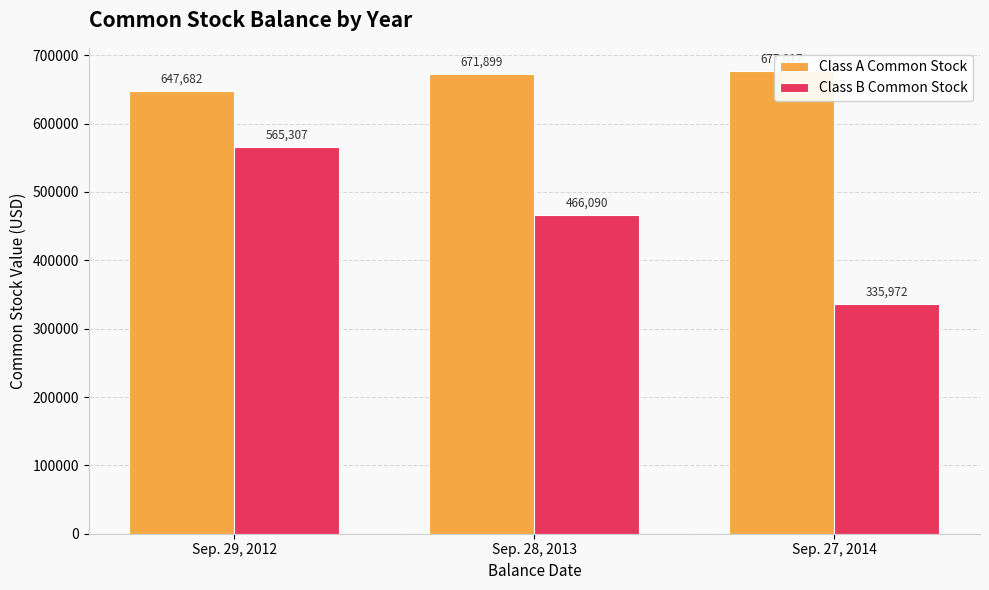

Which series changed the most between Sep. 29, 2012 and Sep. 27, 2014?

Class B Common Stock